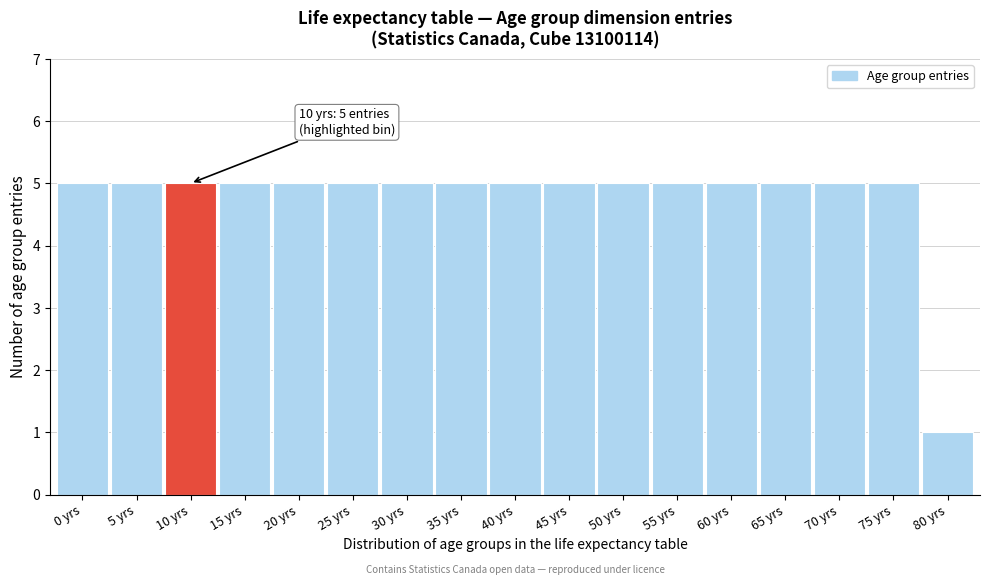

Reading left to right, list all the values displayed in this chart.

5	5	5	5	5	5	5	5	5	5	5	5	5	5	5	5	1